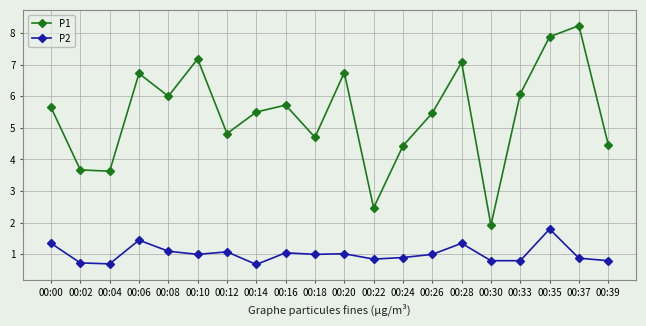

What is the sum of all P2 values?

20.3